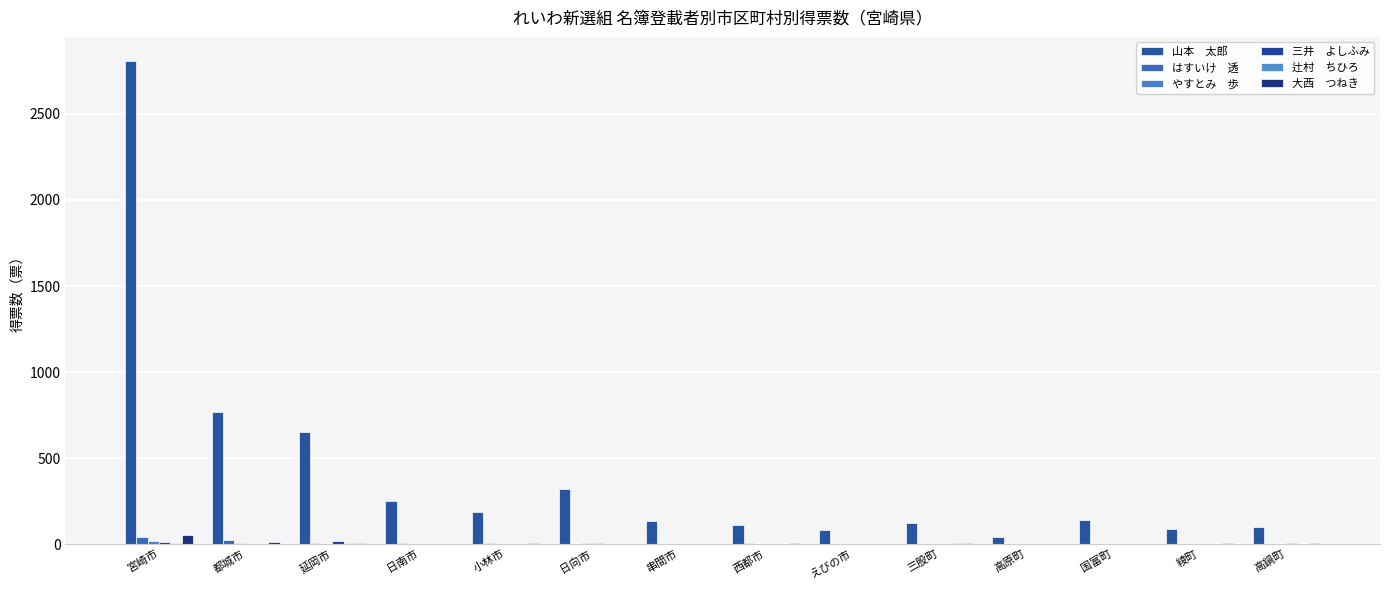

How many categories are shown in the chart?

14